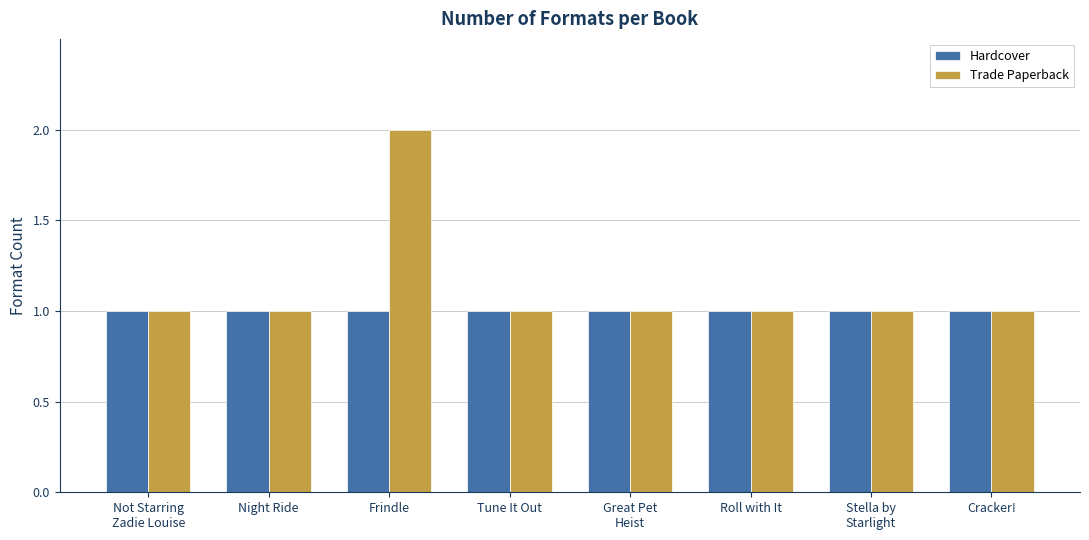

How many bars are there in each group?

2